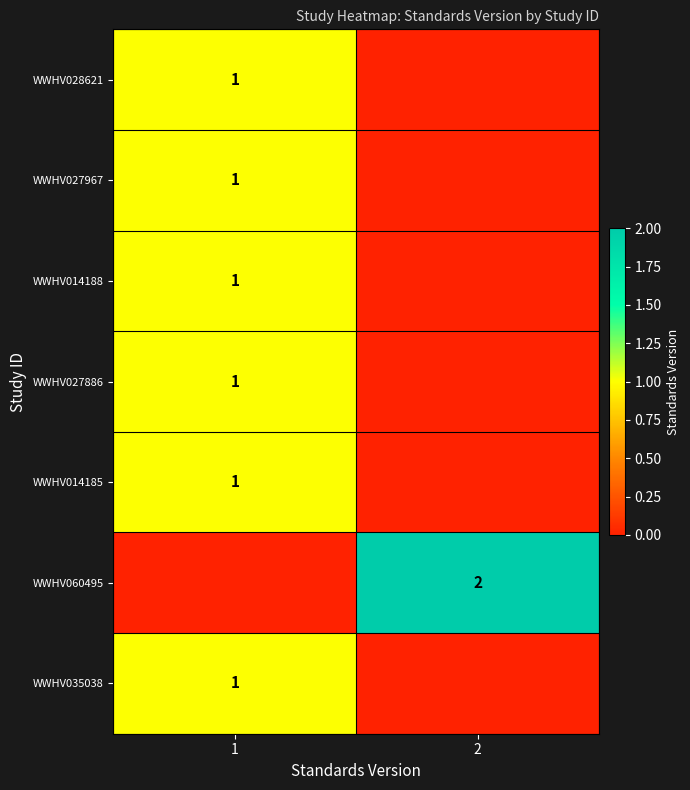

Is it true that WWHV060495 equals 4 at 2?

False